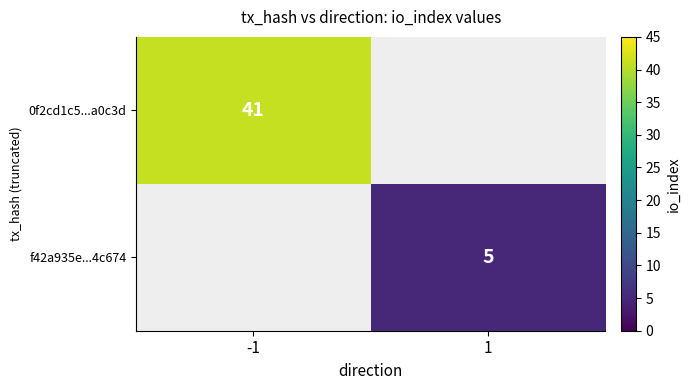

Which has a higher value, -1 or 1?

-1